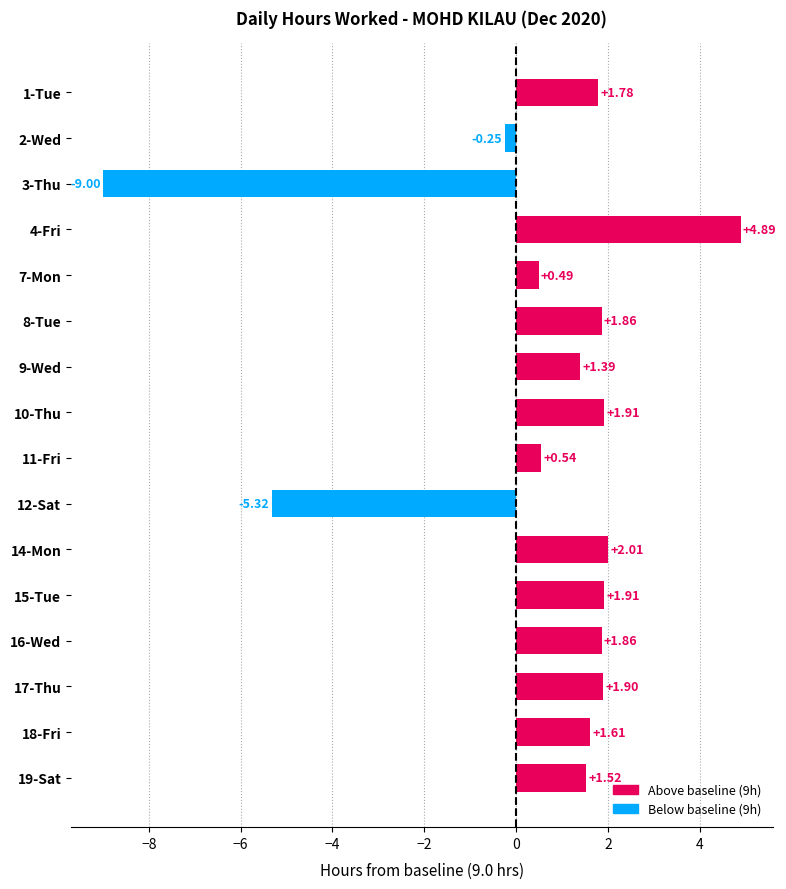

What is the sum of all values?

9.1